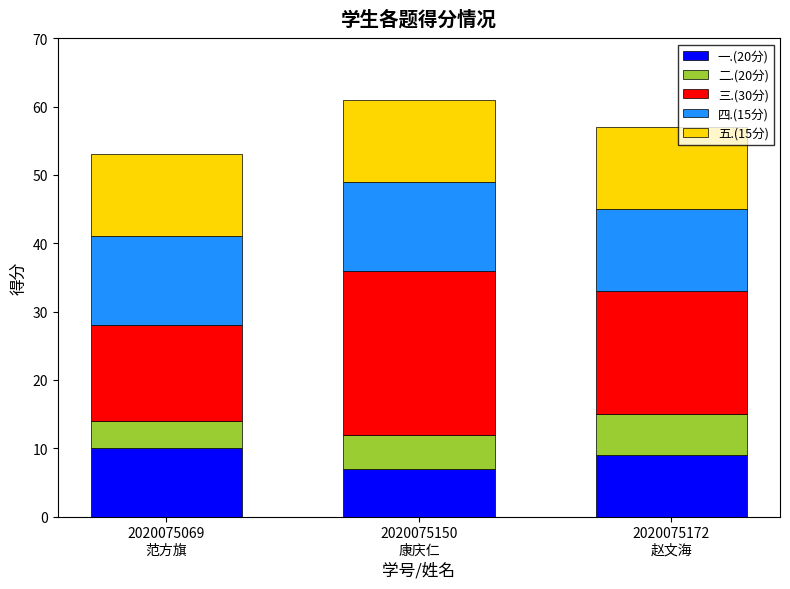

Reading left to right, list the values for the 一.(20分) series.

10	7	9